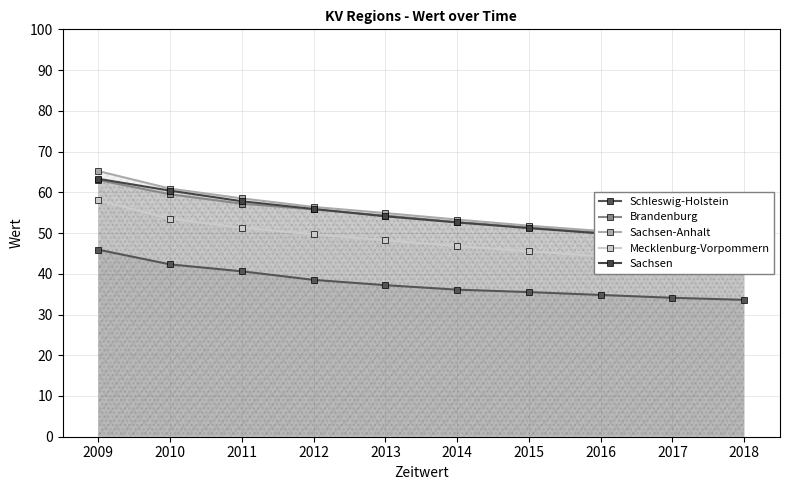

What is the maximum value for Sachsen?

63.3